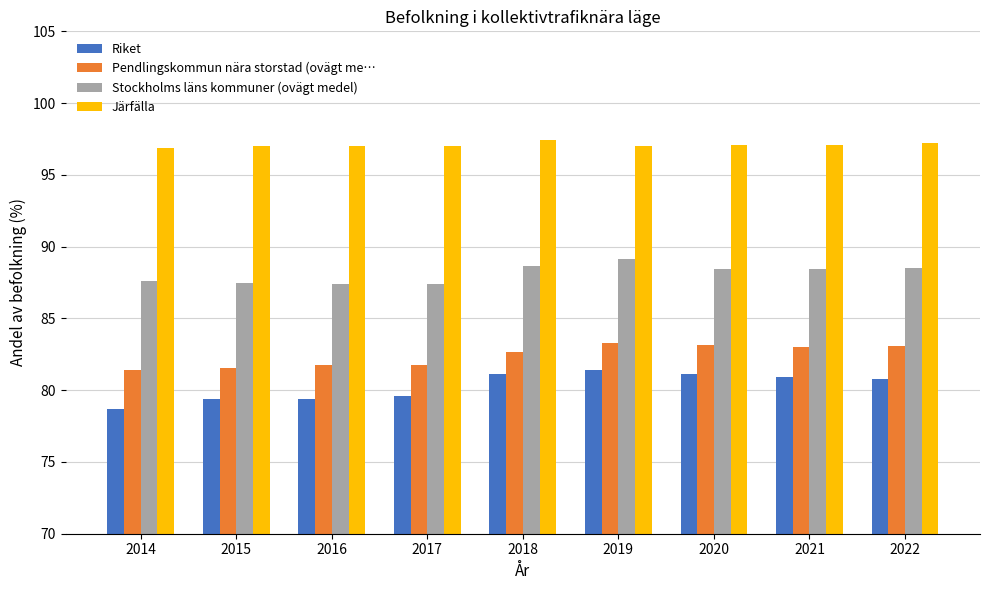

How many data points in Stockholms läns kommuner (ovägt medel) are less than 88?

4